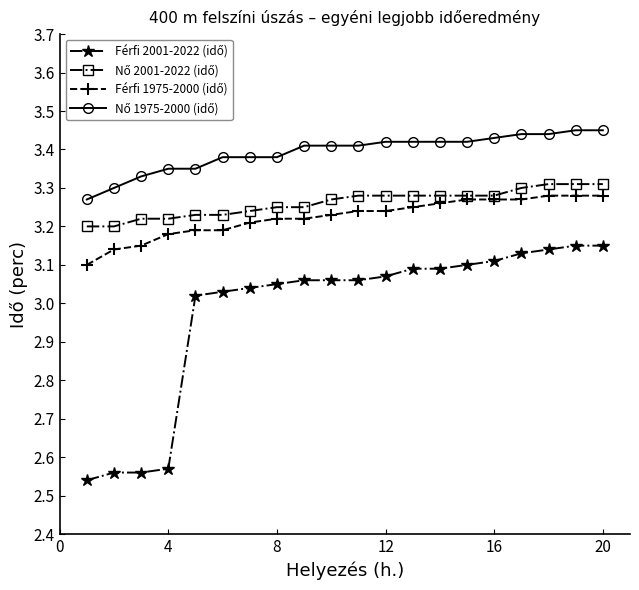

How many lines are shown in the chart?

4